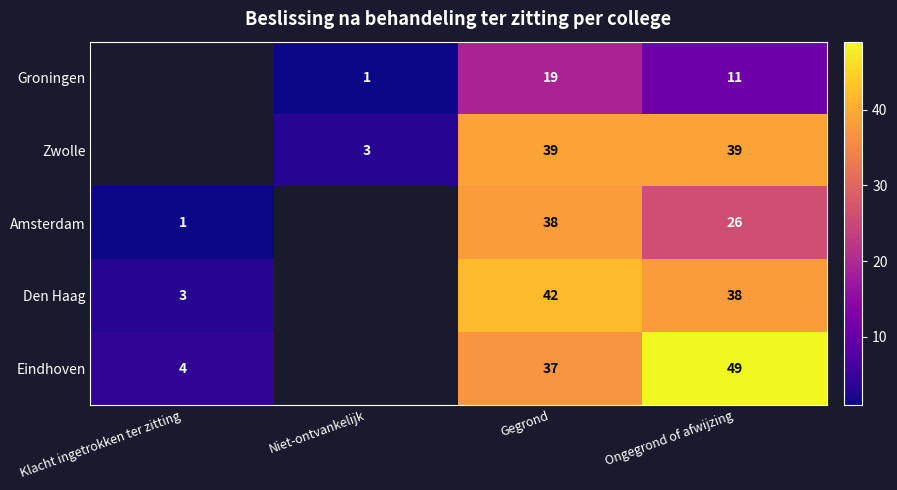

The Zwolle series shows 39 at Ongegrond of afwijzing. True or false?

True